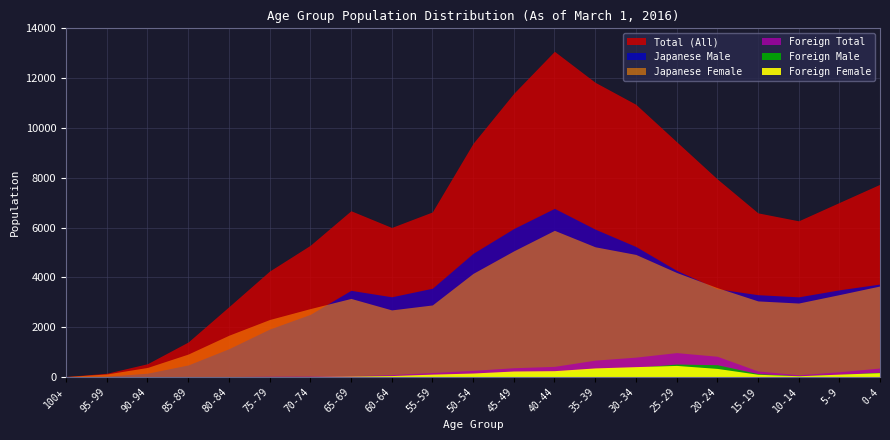

Which category has the highest value in the Foreign Female series?

25-29